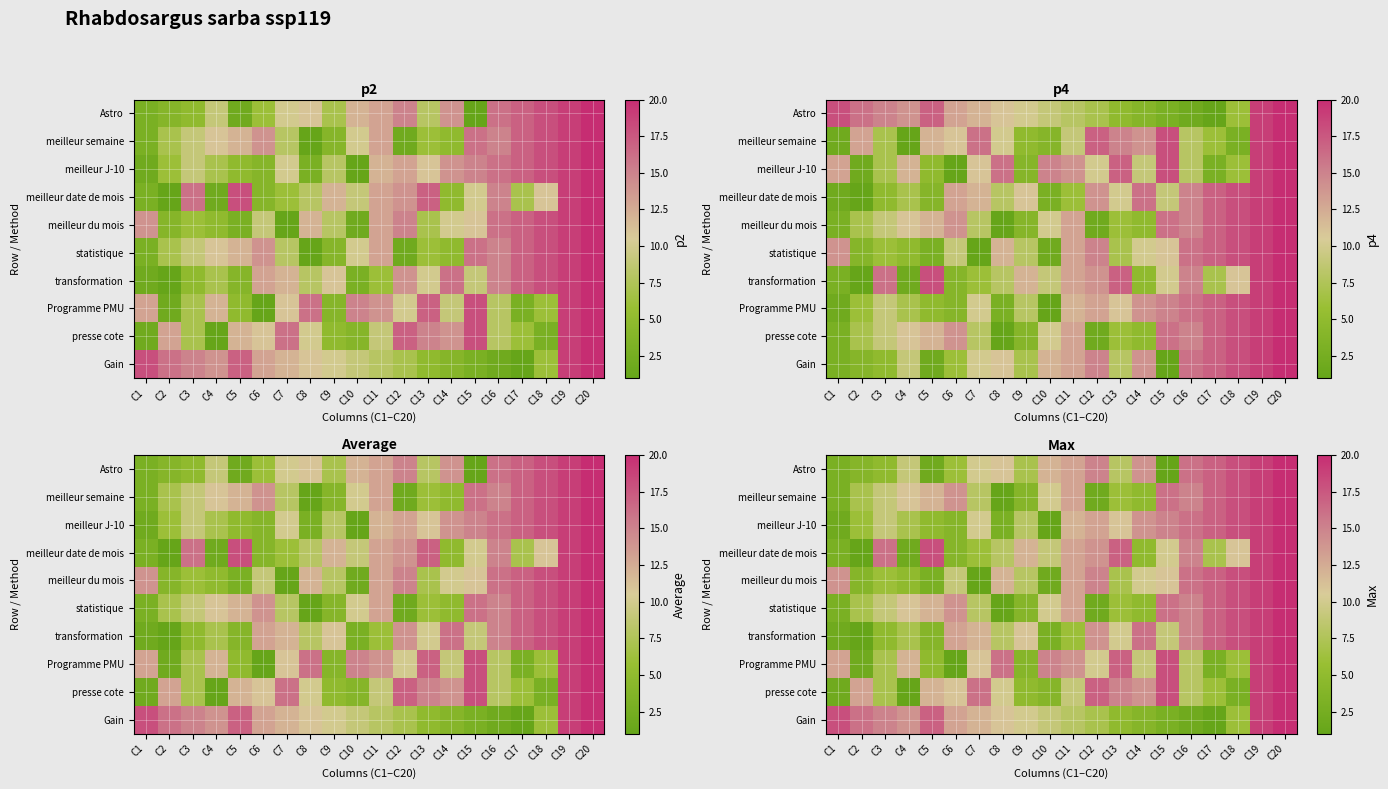

What is the approximate value of statistique at C10, to the nearest 5?

10